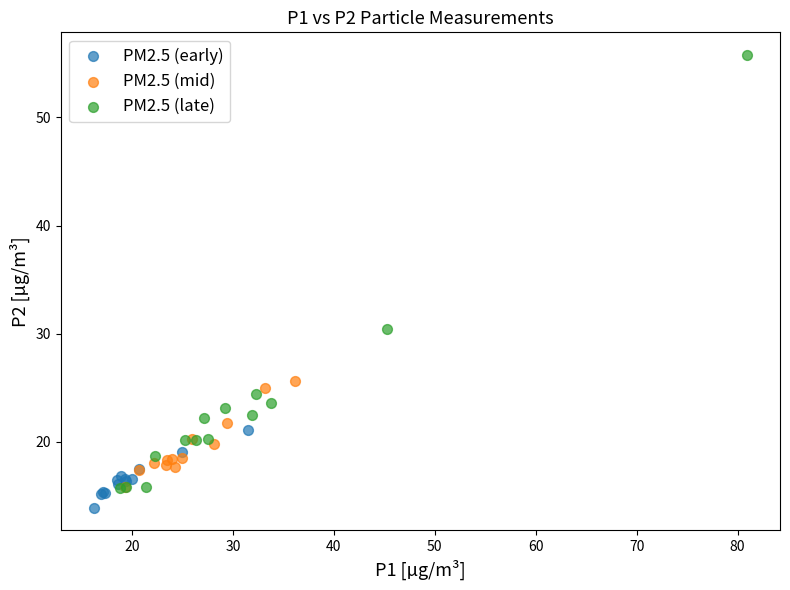

Which series reaches the maximum Y coordinate?

PM2.5 (late)